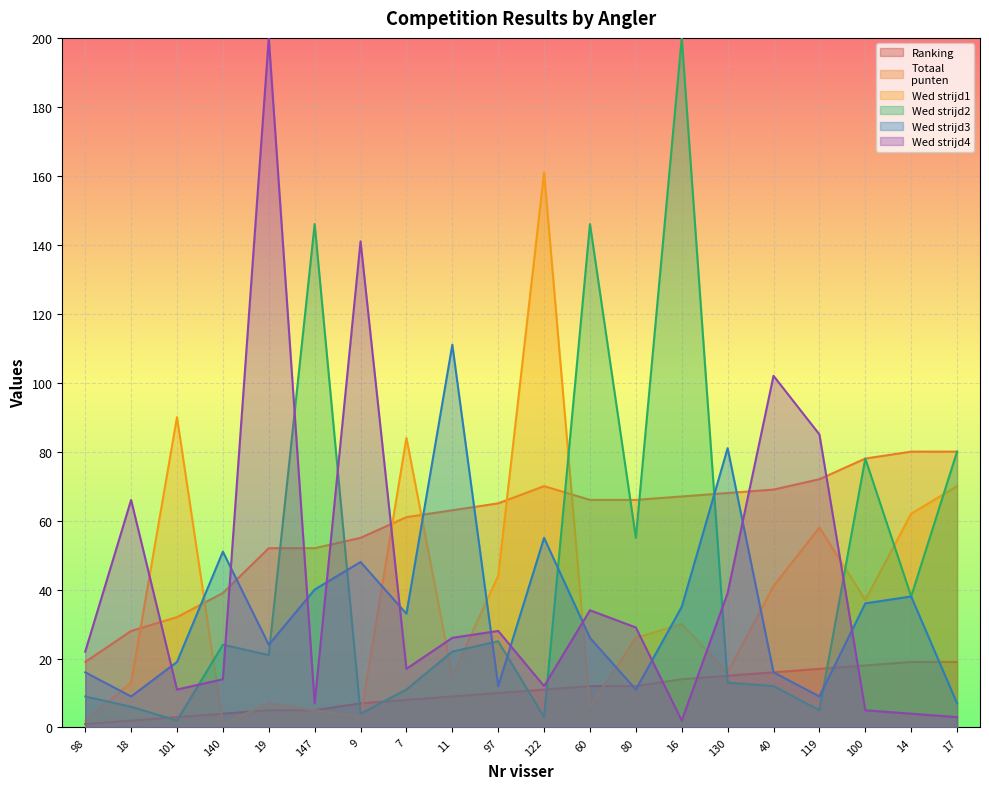

At which label does Wed strijd1 first exceed 30?

101